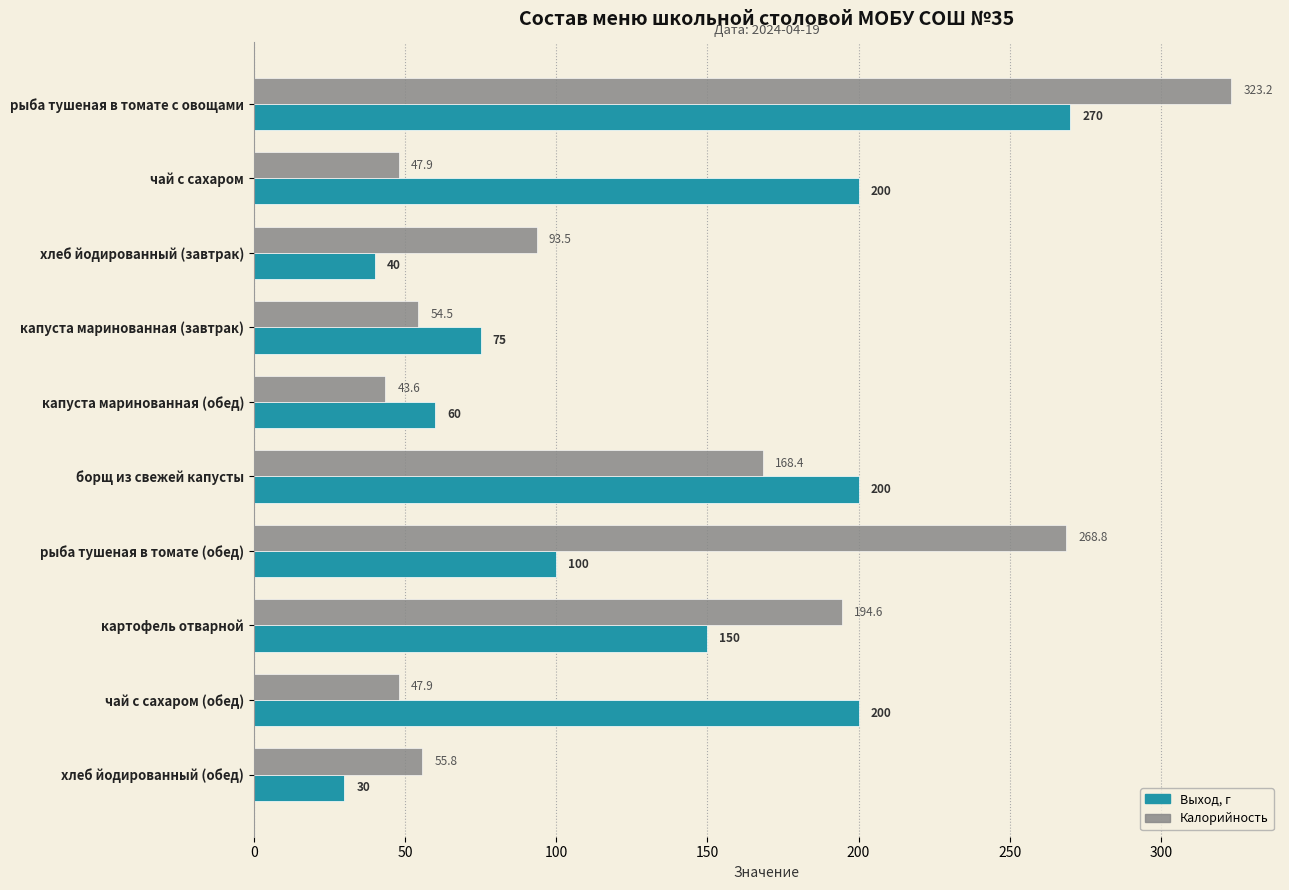

Which label corresponds to the smallest value in the chart?

хлеб йодированный (обед)